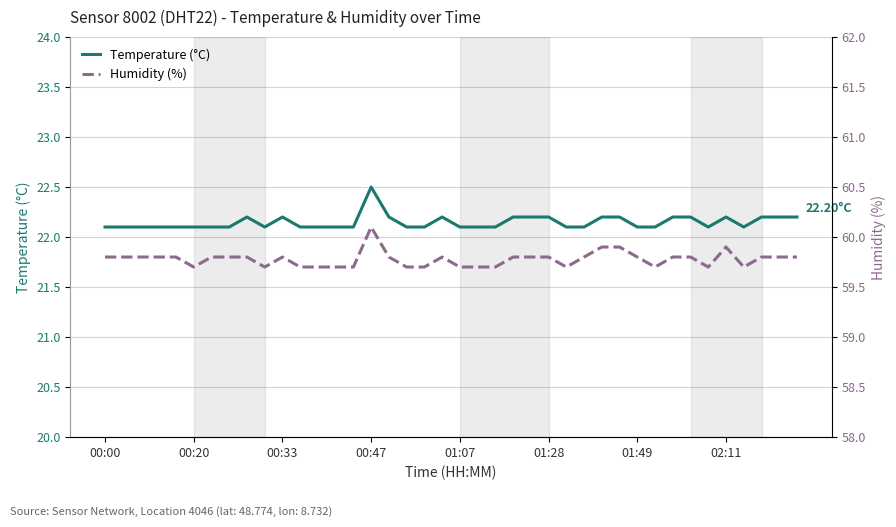

True or false: Humidity (%) and Temperature (°C) intersect in this chart.

False